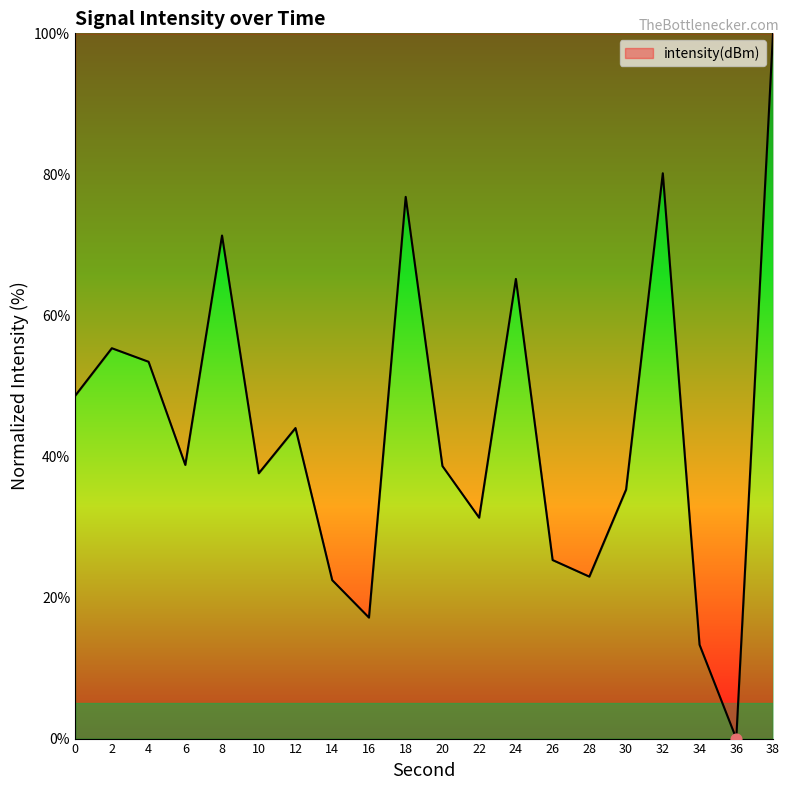

What is the change in value from 8 to 34?

-58.0